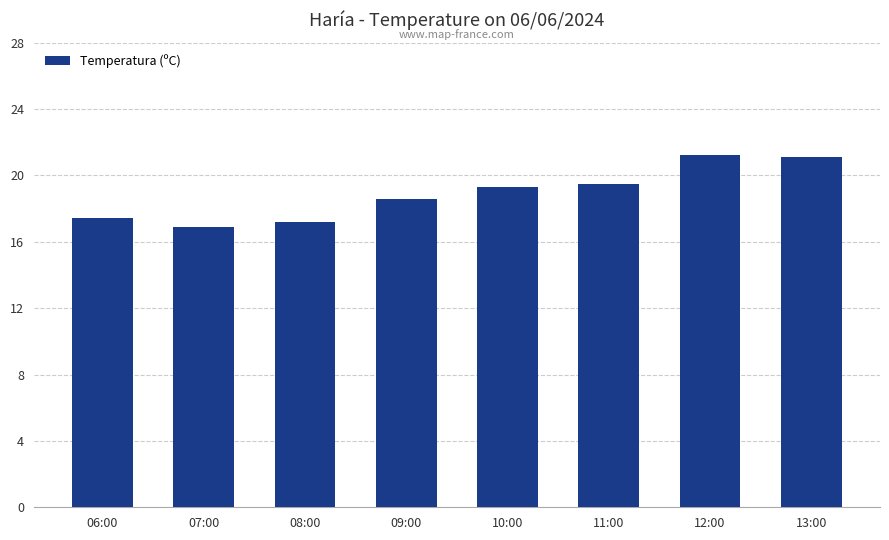

What is the label of the 2nd bar from the left?

07:00